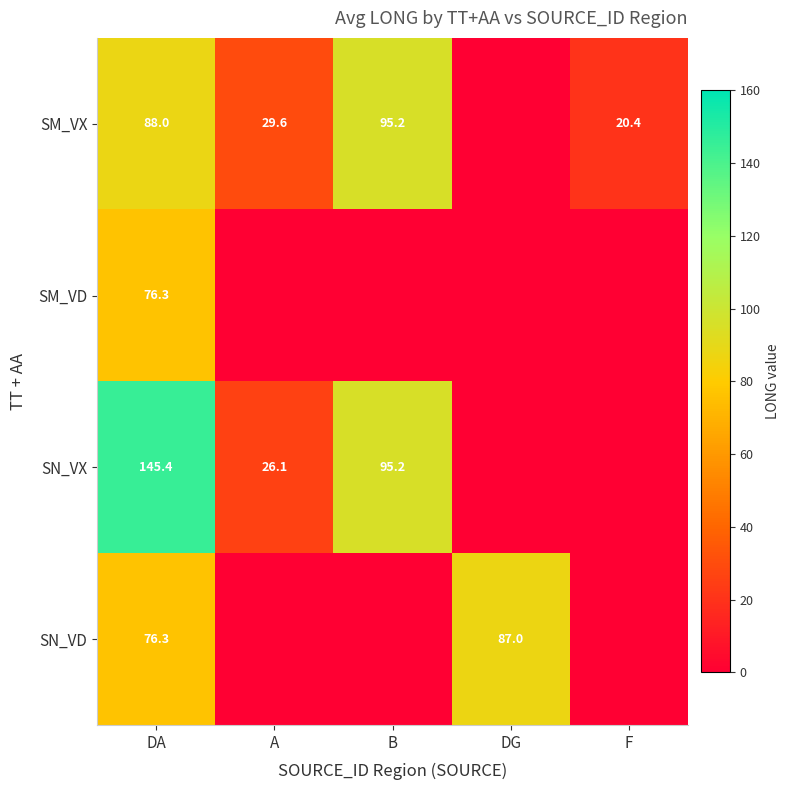

What is the difference between the SM_VX values at F and DA?

67.6